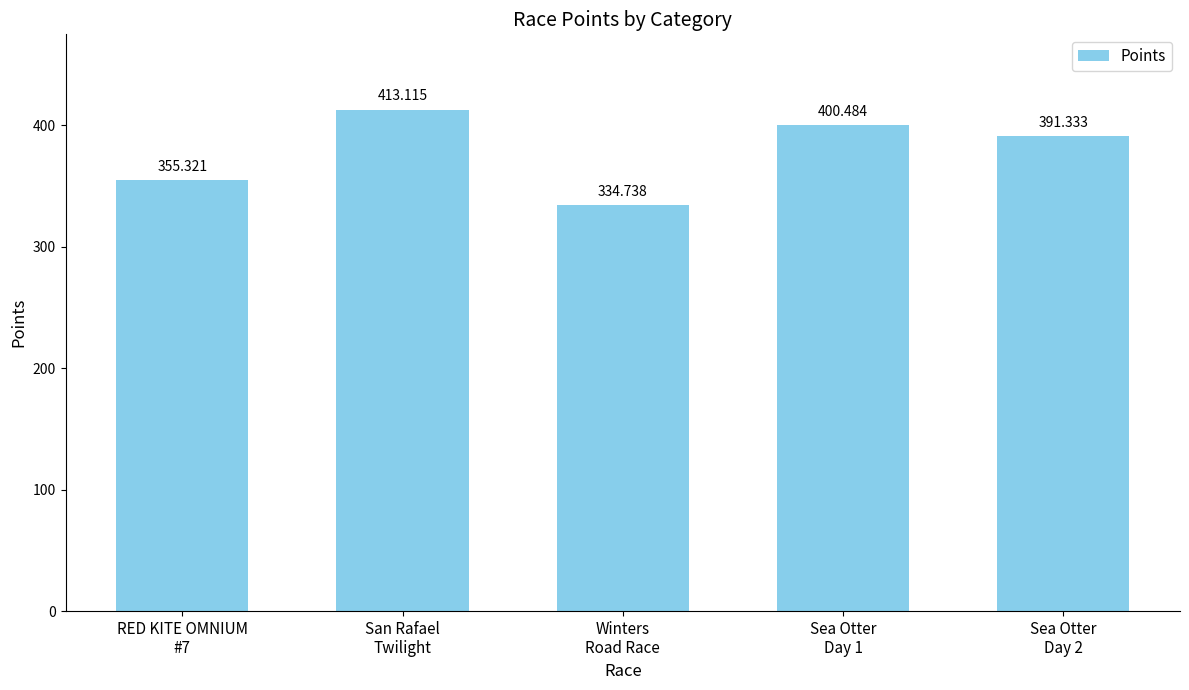

What is the label of the 1st bar from the left?

RED KITE OMNIUM
#7